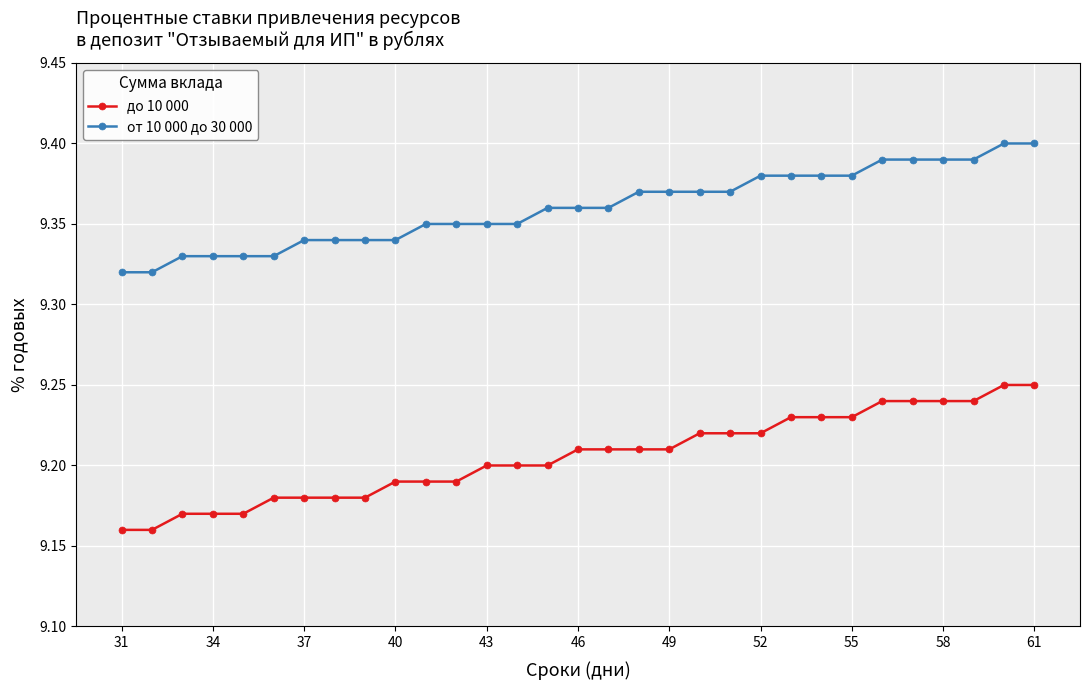

What is the difference between the second highest and minimum values in the до 10 000 series?

0.1